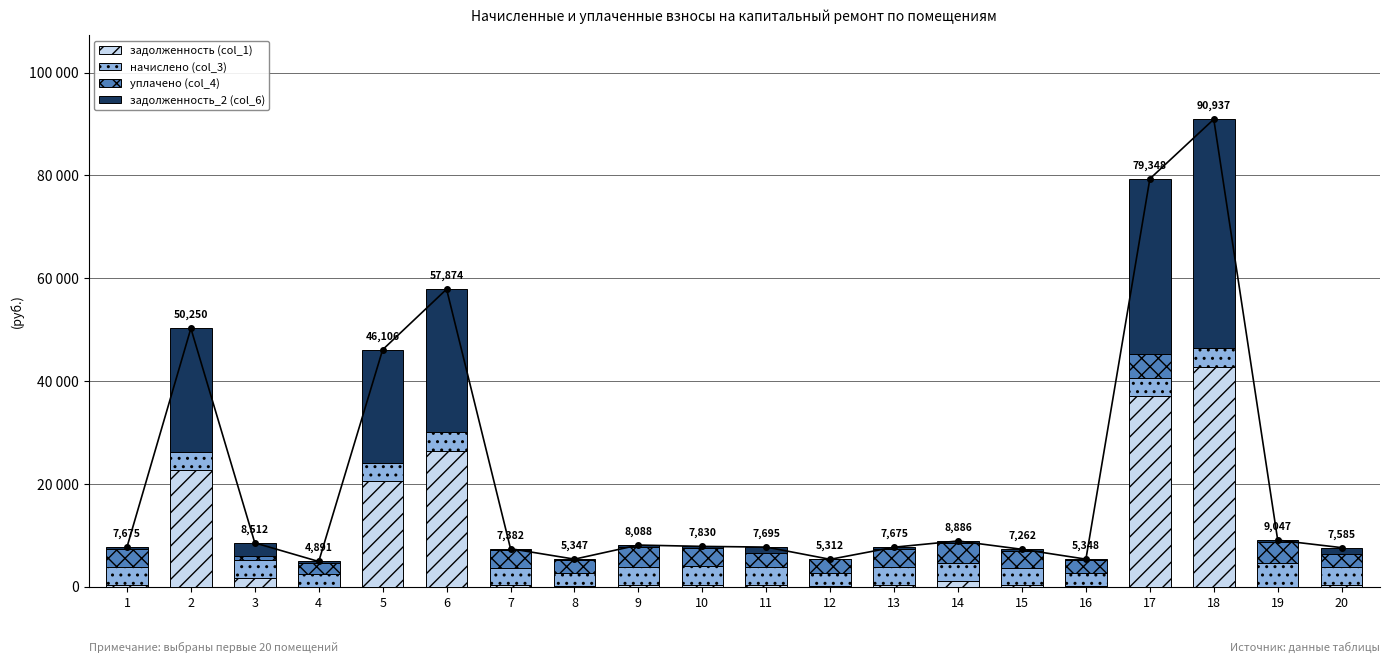

What is the value of the начислено (col_3) bar at the 17th from the left?

3556.4